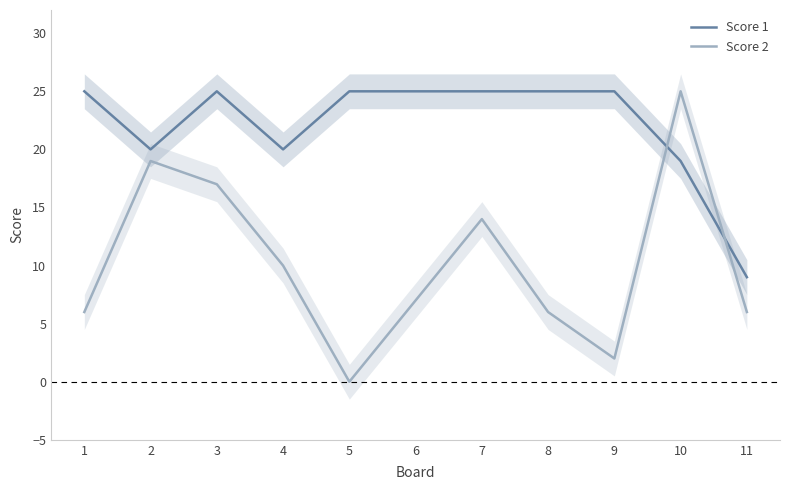

What is the lowest value of the Score 1 series?

9